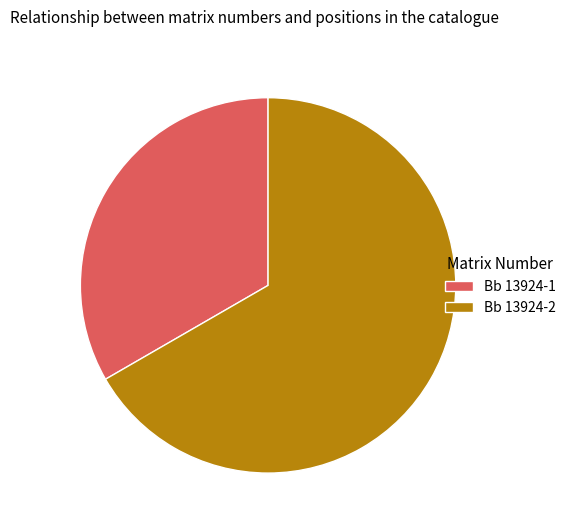

What is the largest slice in the pie chart?

Bb 13924-2